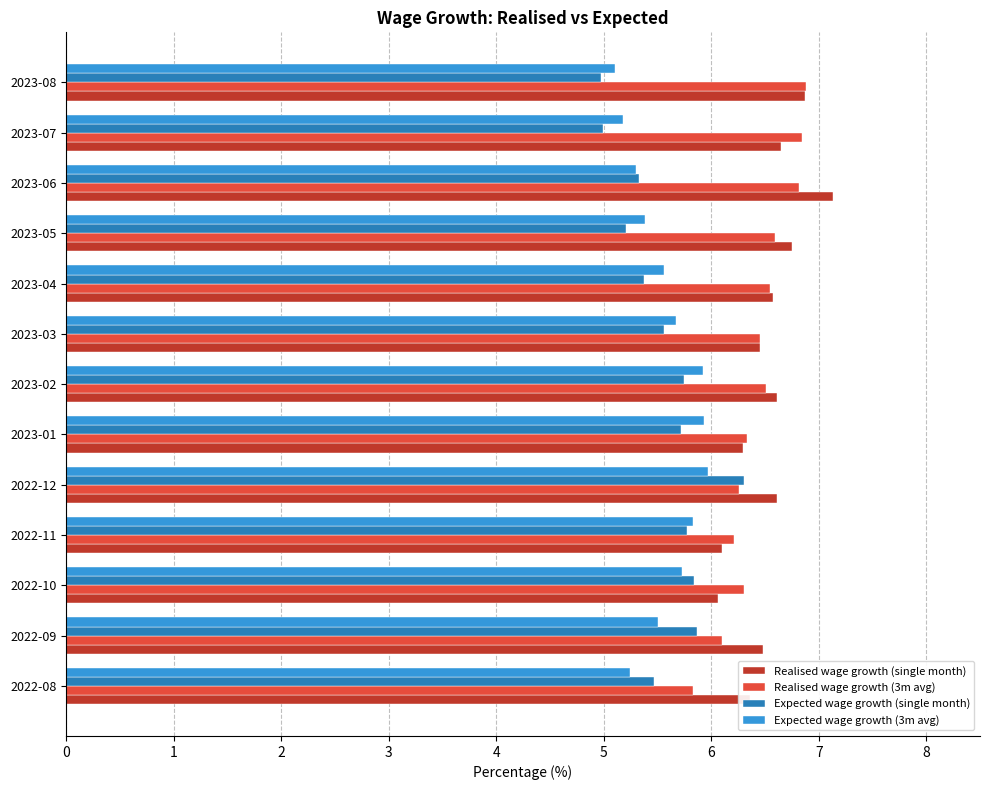

At which label does Expected wage growth (3m avg) reach its minimum?

2023-08